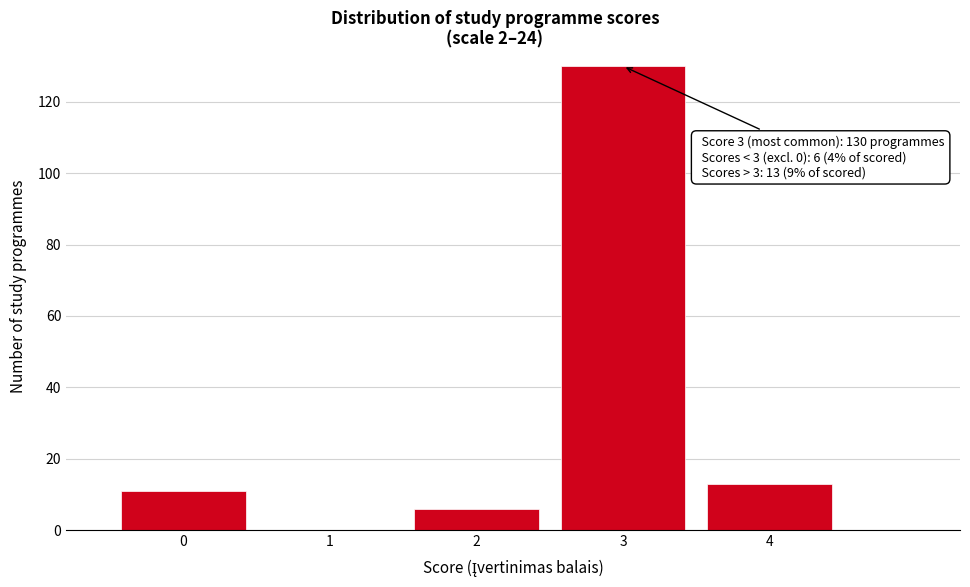

Which range on the x-axis has the tallest bar?

2.5 to 3.5